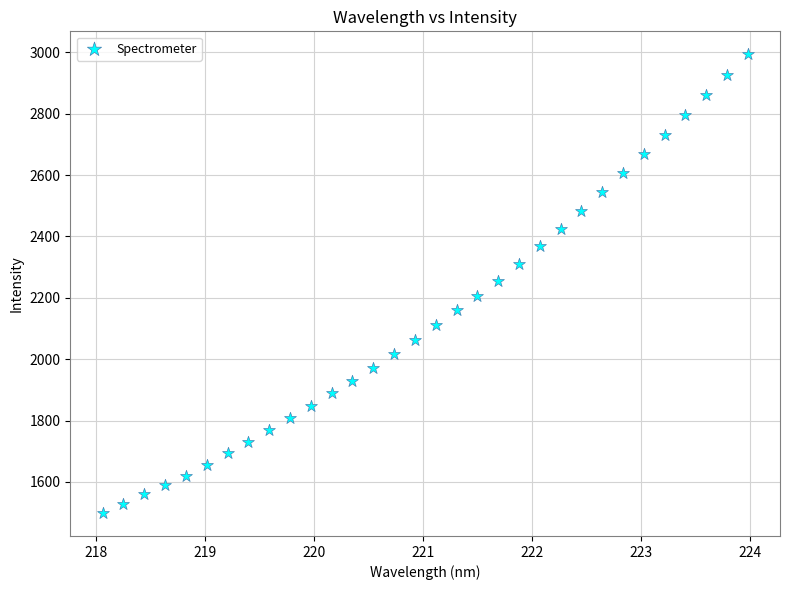

What is the range of Y values (max minus min)?

1494.8